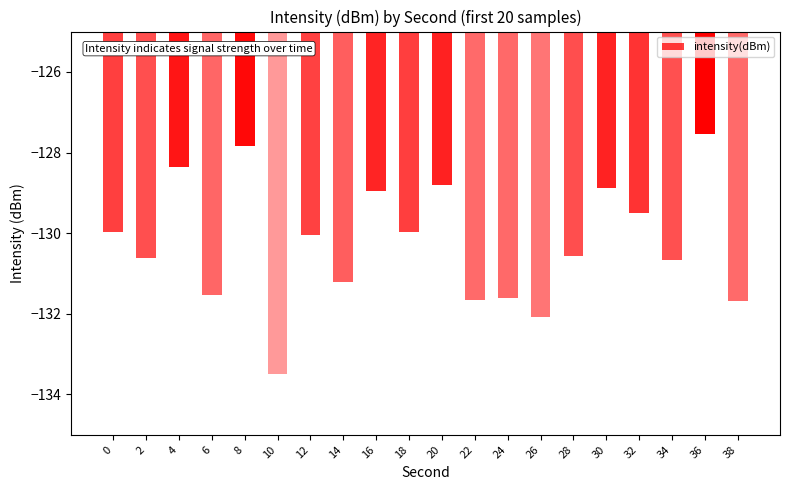

How many distinct data groups are displayed?

1